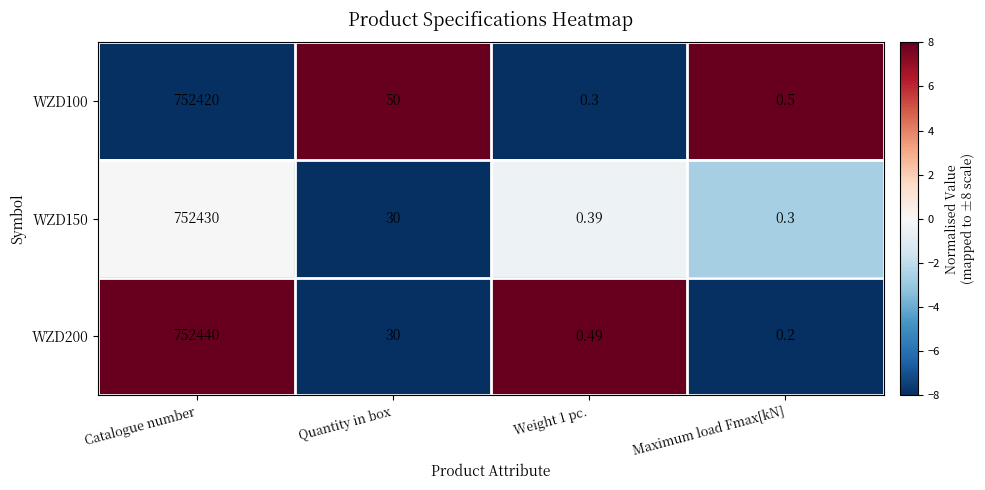

At which category does the chart reach its minimum across all series?

Maximum load Fmax[kN]